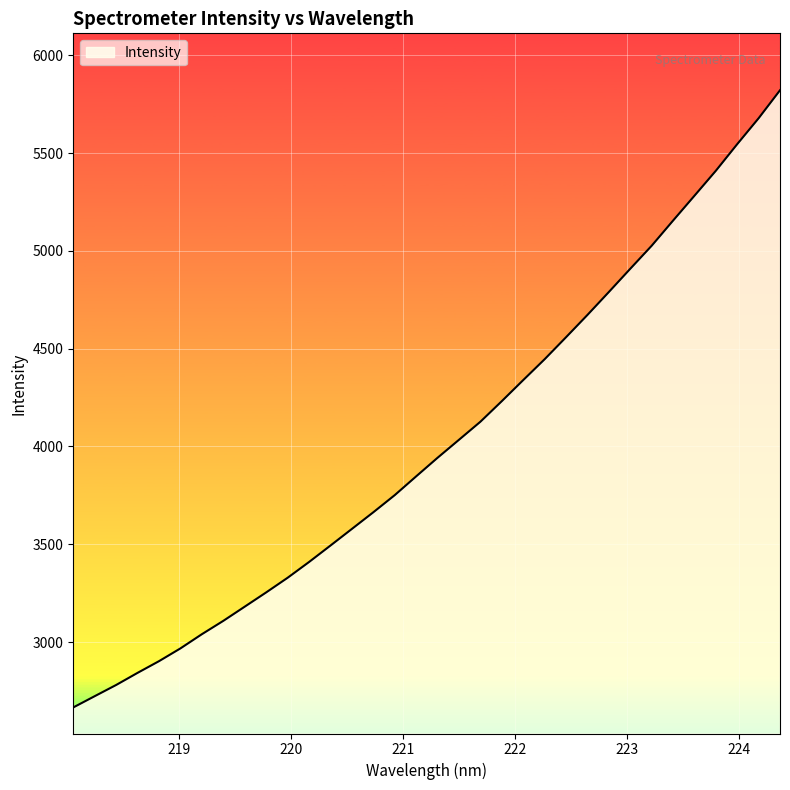

True or false: the data has more than 0 interior local peaks.

False